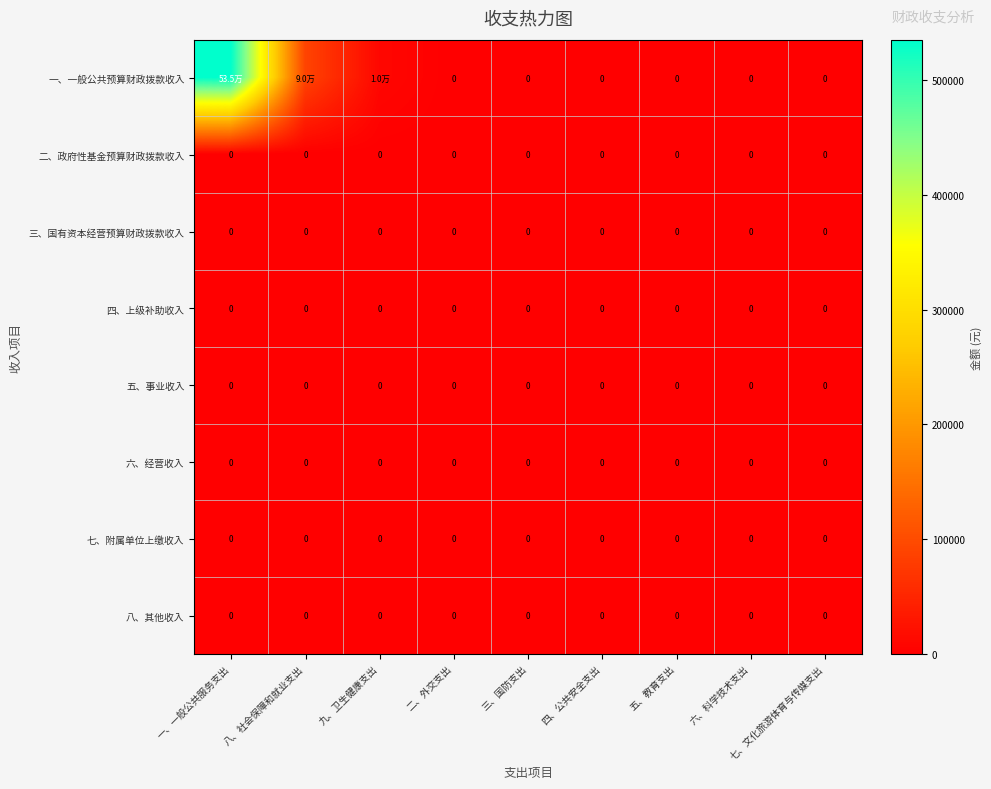

Which series has the largest range (max minus min)?

一、一般公共预算财政拨款收入